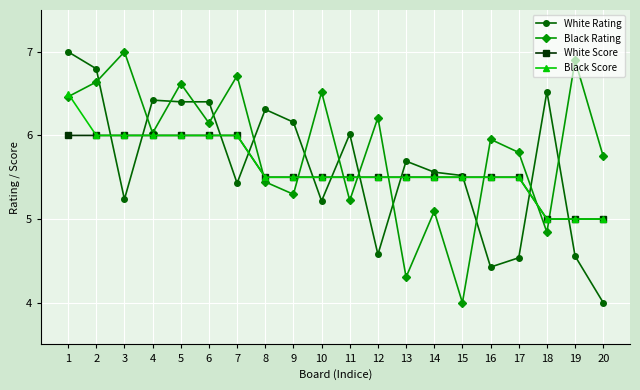

Between 7 and 8, which series saw the biggest shift?

Black Rating